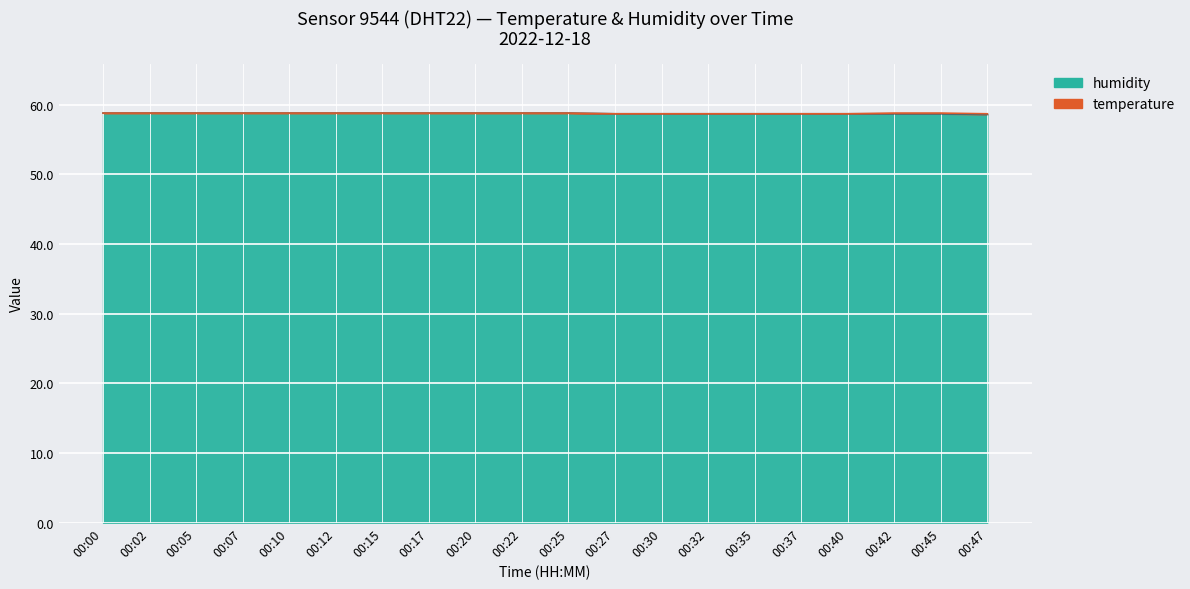

Read the value at 00:15.

58.8